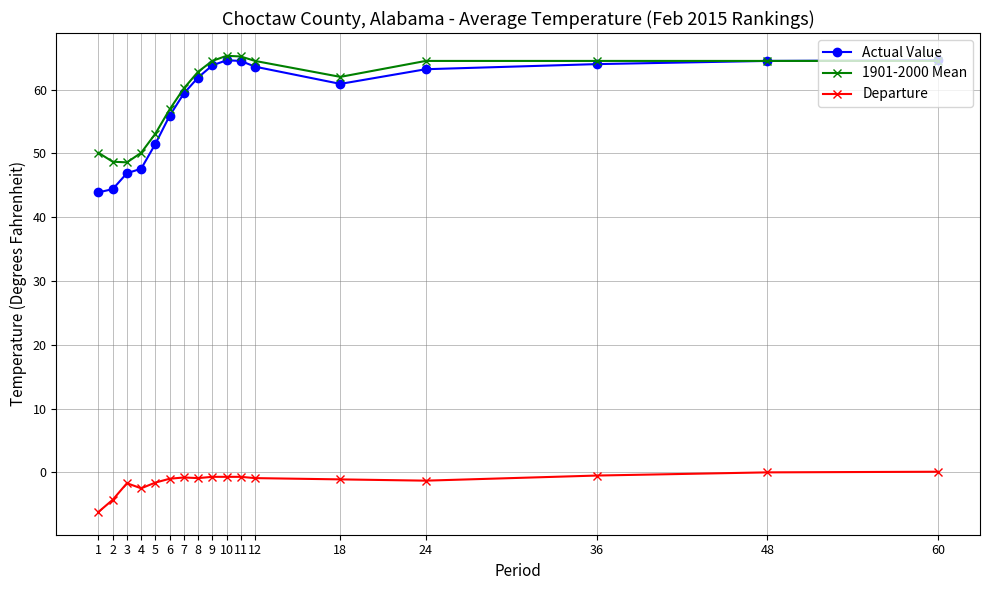

Where is Departure nearest to the value -3?

4